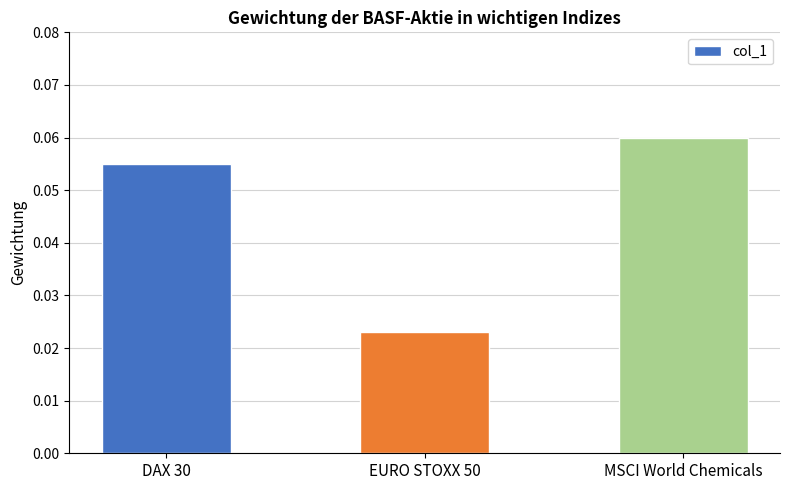

Which category has the lowest value across all series?

EURO STOXX 50